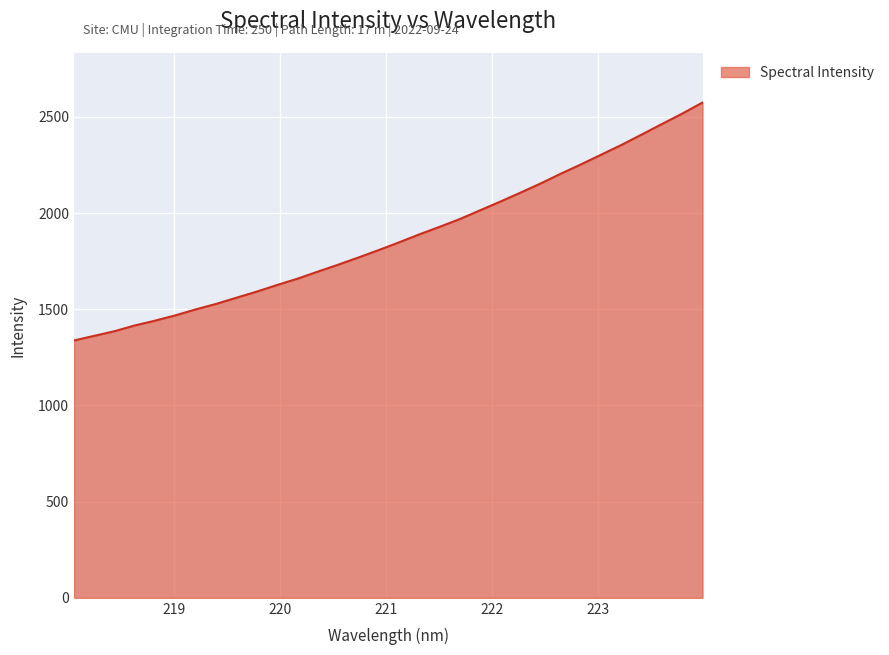

What is the minimum value shown in the chart?

1337.8